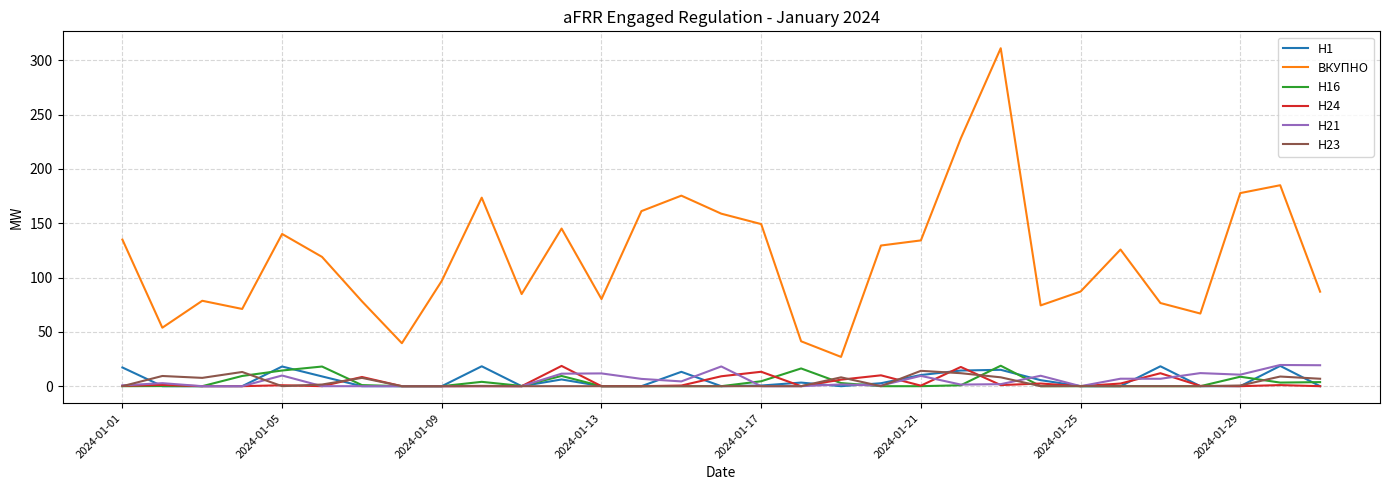

Which series has the largest total across all categories?

ВКУПНО